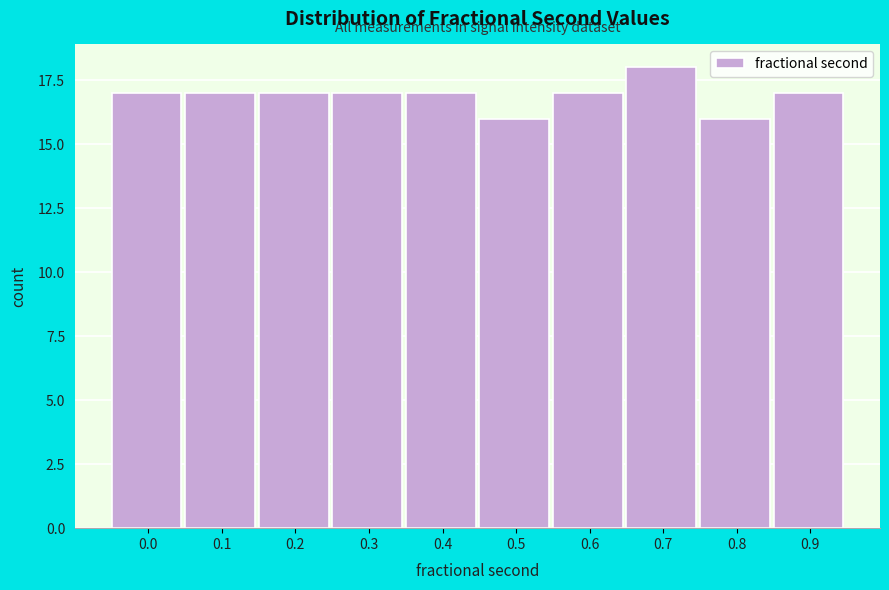

Reading right to left, list all the values displayed in this chart.

17	16	18	17	16	17	17	17	17	17